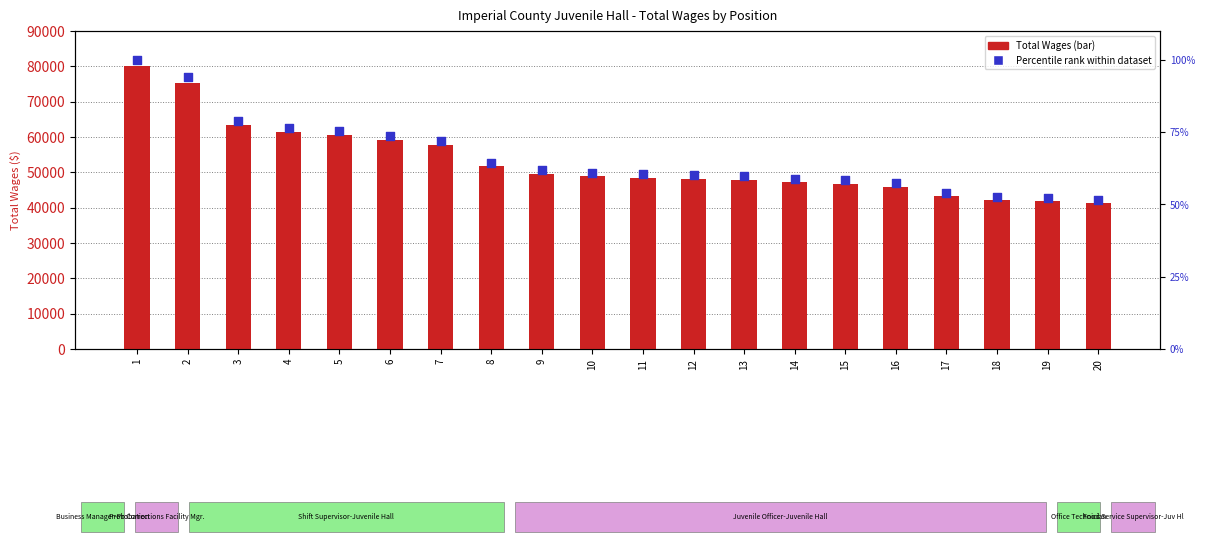

What are all the series names shown in the legend?

Total Wages, Percentile rank within dataset